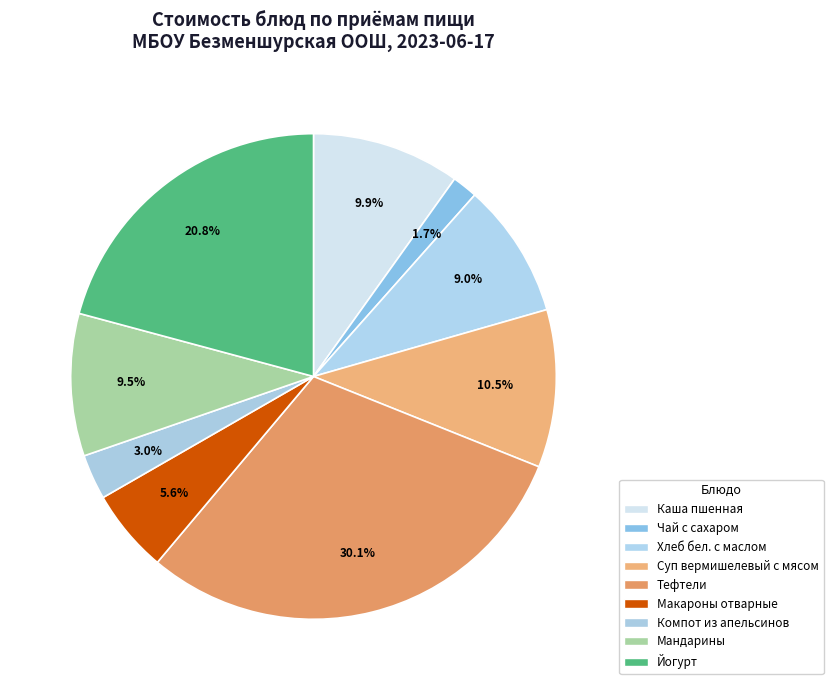

To the nearest percent, what is the difference between the largest and smallest slice percentages?

28%